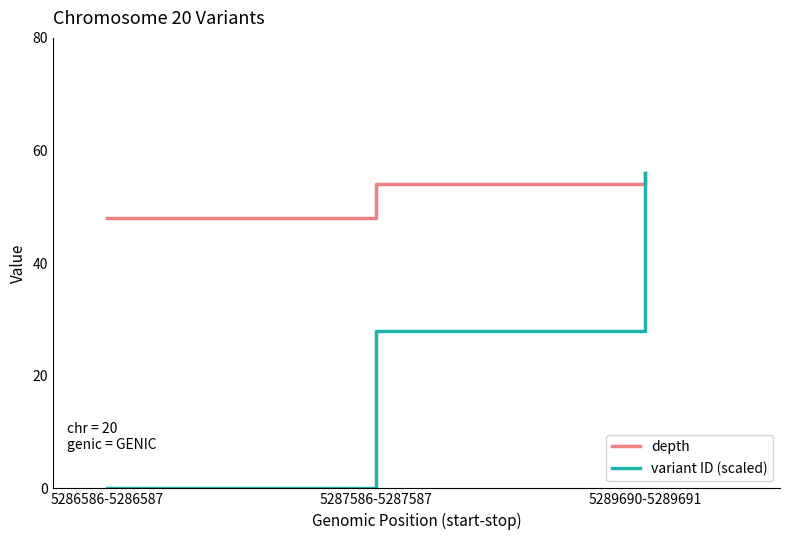

How many depth values are between 48 and 56?

3